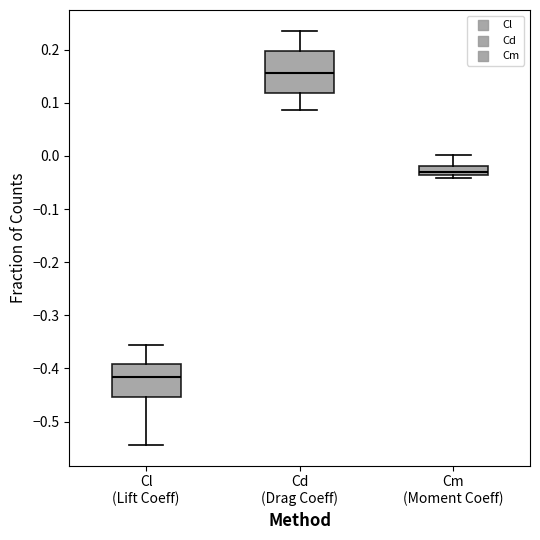

Reading left to right, transcribe this box plot: for each box, give where its median line is, the range the box spans, and where its two whiskers end, as read against the y-axis. The values are not printed on the chart, so give them approximately, as read against the axis.

Cl (Lift Coeff): median -0.42, box -0.45 to -0.39, whiskers -0.54 to -0.36
Cd (Drag Coeff): median 0.16, box 0.12 to 0.20, whiskers 0.09 to 0.24
Cm (Moment Coeff): median -0.03, box -0.04 to -0.02, whiskers -0.04 (just below the box's lower edge) to 0.00